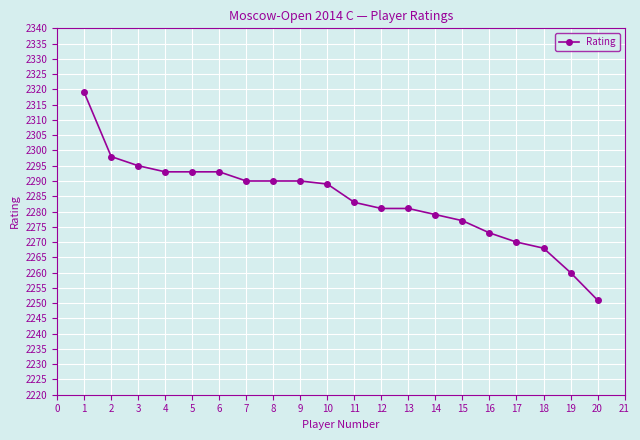

The value at 3 is 672. True or false?

False